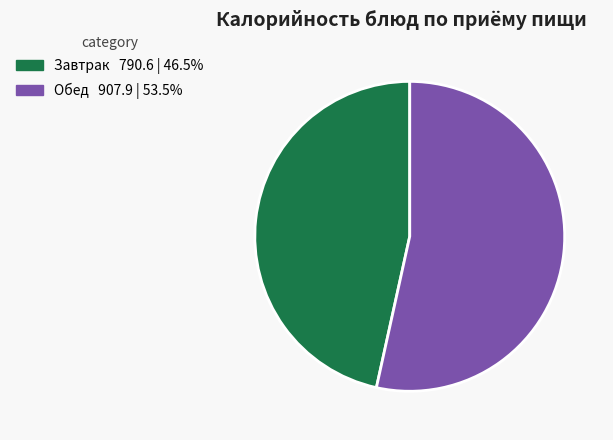

Is there a majority slice in this chart?

Yes